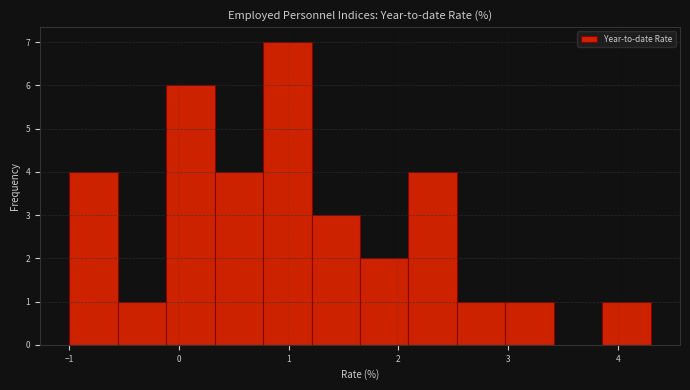

Over which range of the x-axis is the bar tallest?

0.8 to 1.2